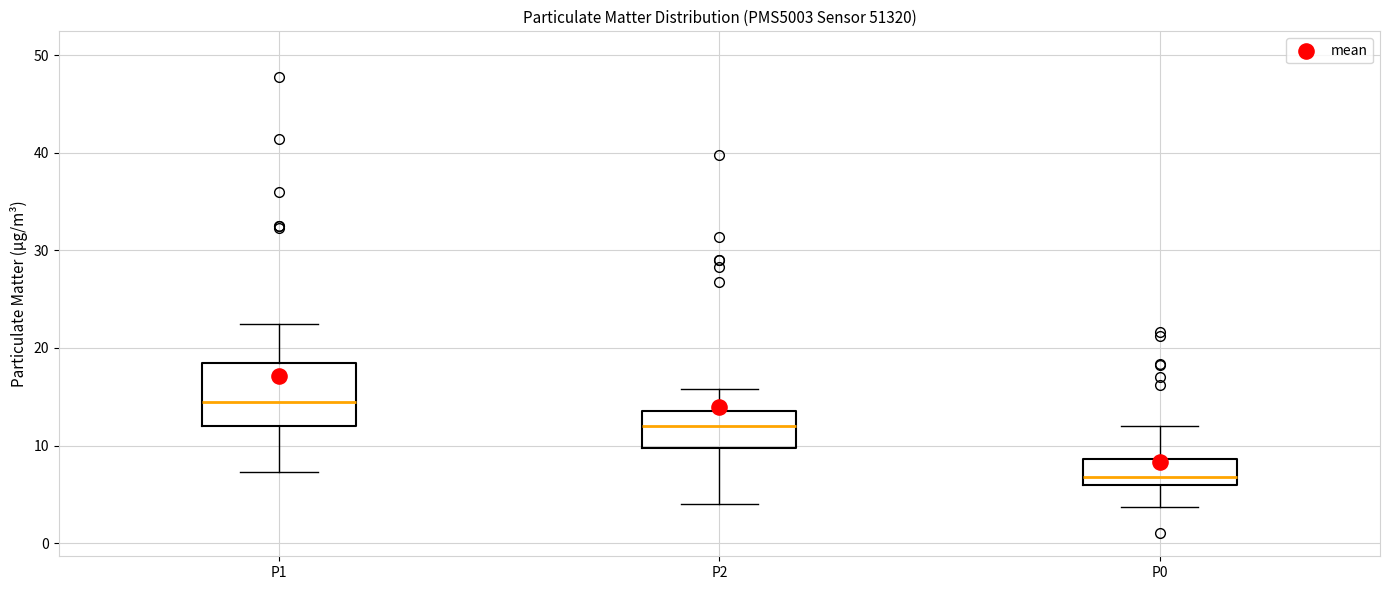

Which box has the lowest median line?

P0